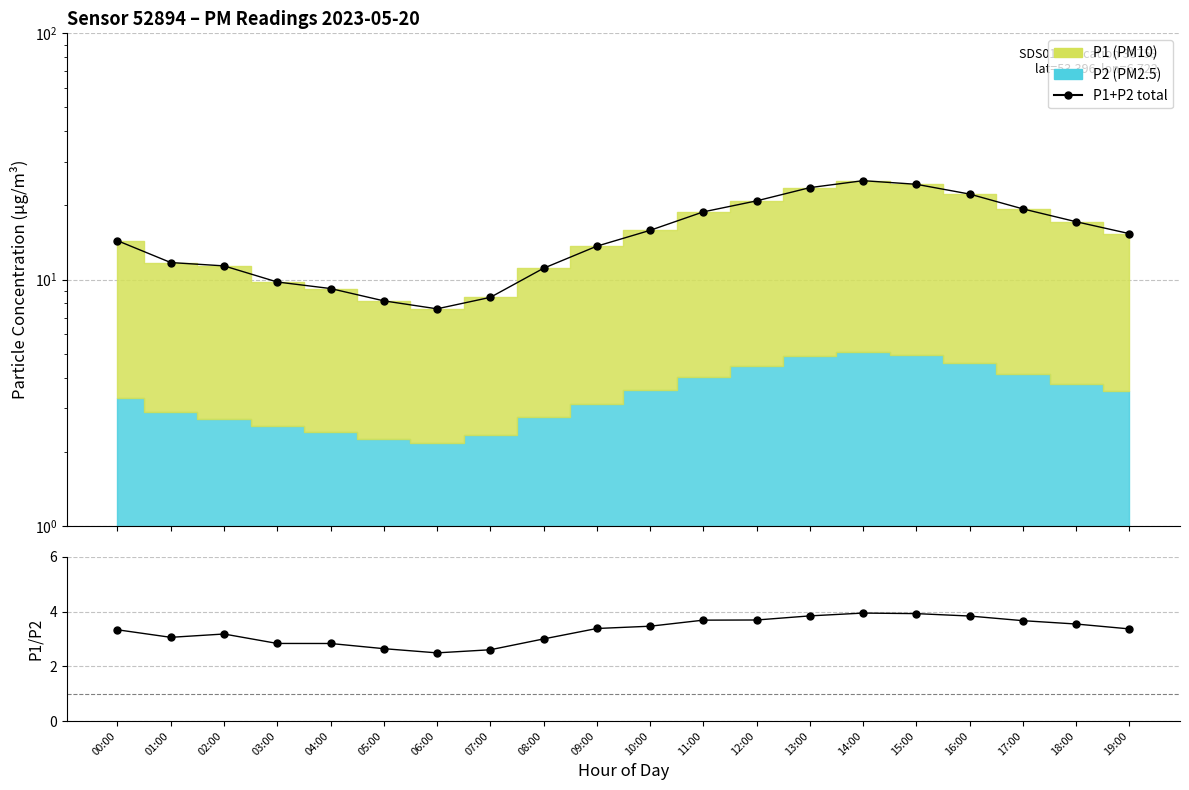

Rank the series by their maximum value, from highest to lowest.

Total (P1+P2), P1/P2